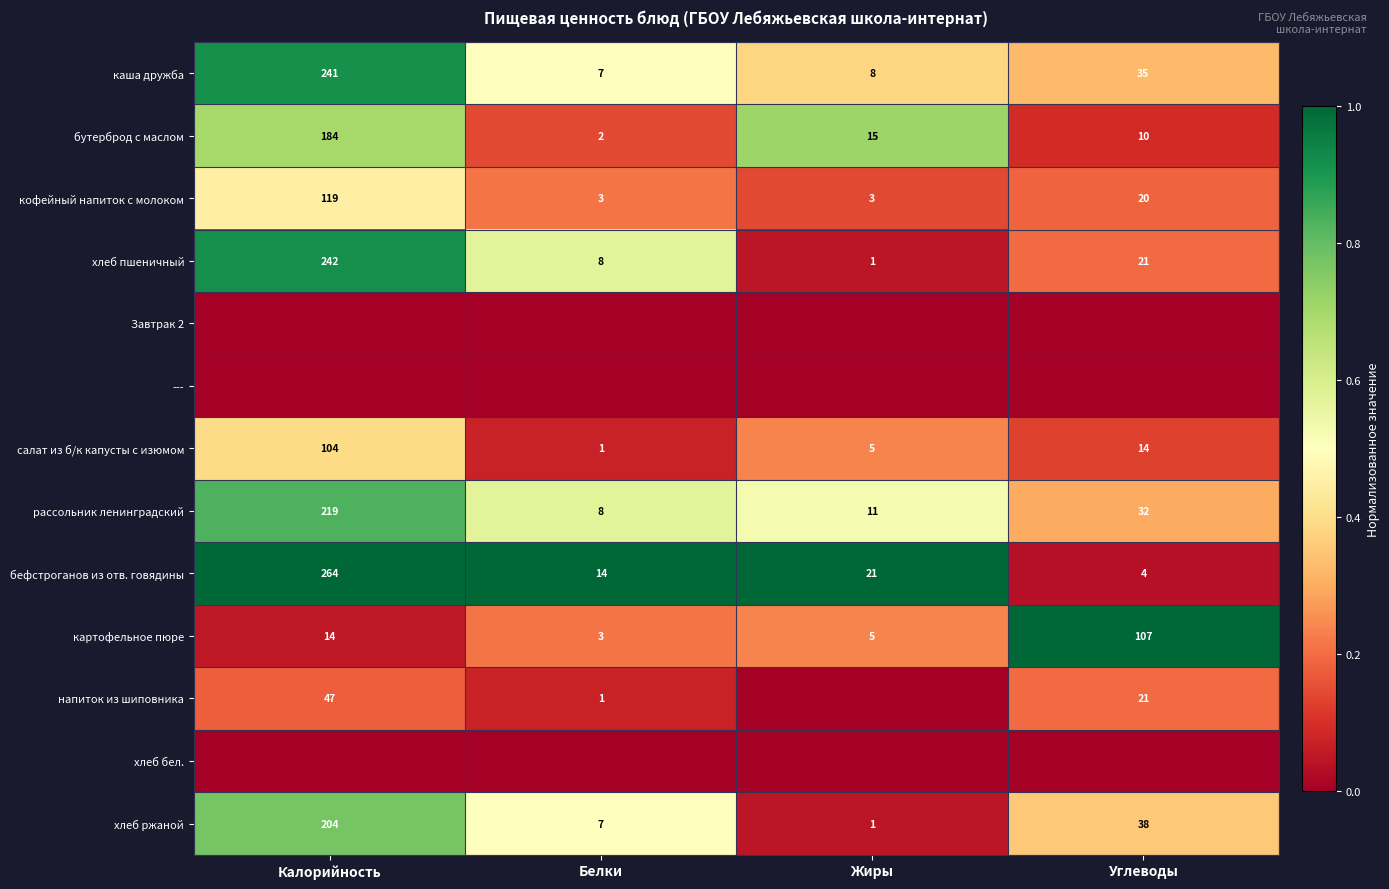

What is the highest value of the бутерброд с маслом series?

184